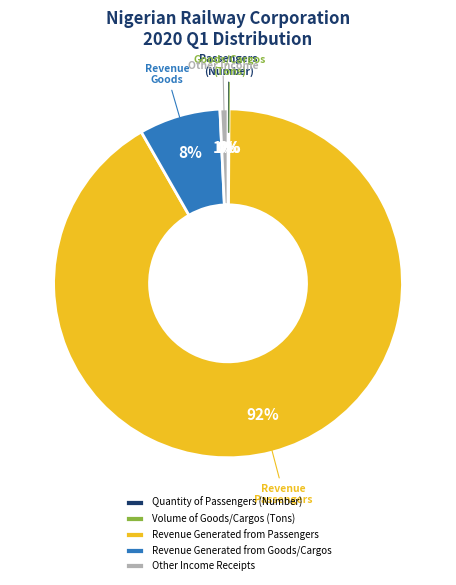

Which has a higher value, Other Income Receipts or Revenue Generated from Passengers?

Revenue Generated from Passengers